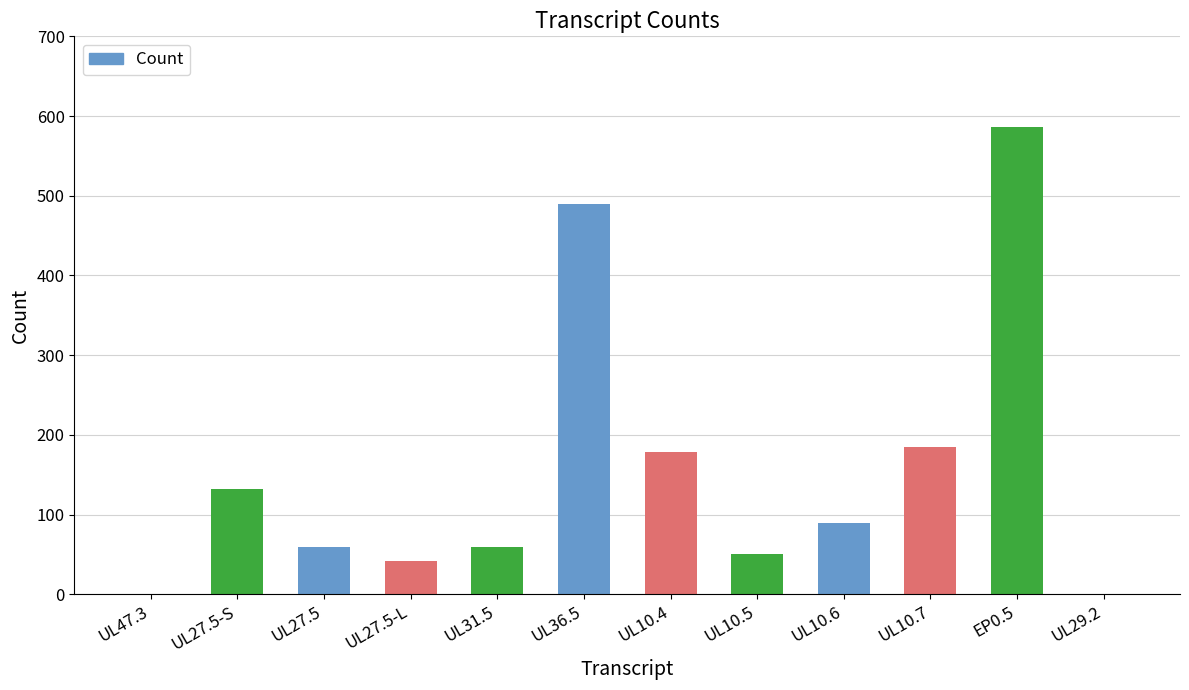

Which label corresponds to the largest value in the chart?

EP0.5